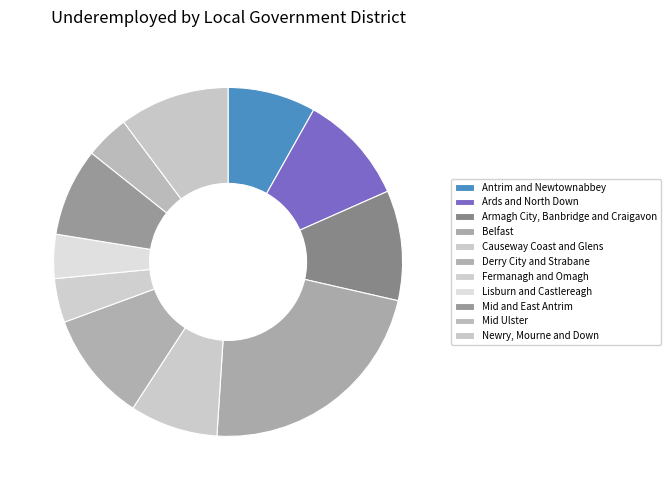

Count the number of slices in the pie.

11